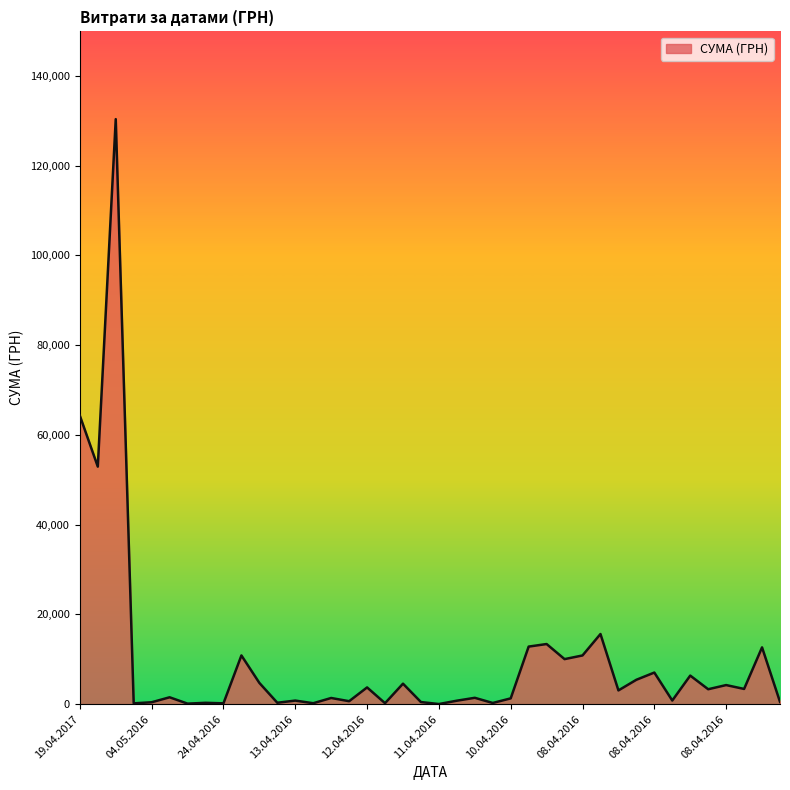

What is the greatest value displayed?

130379.7